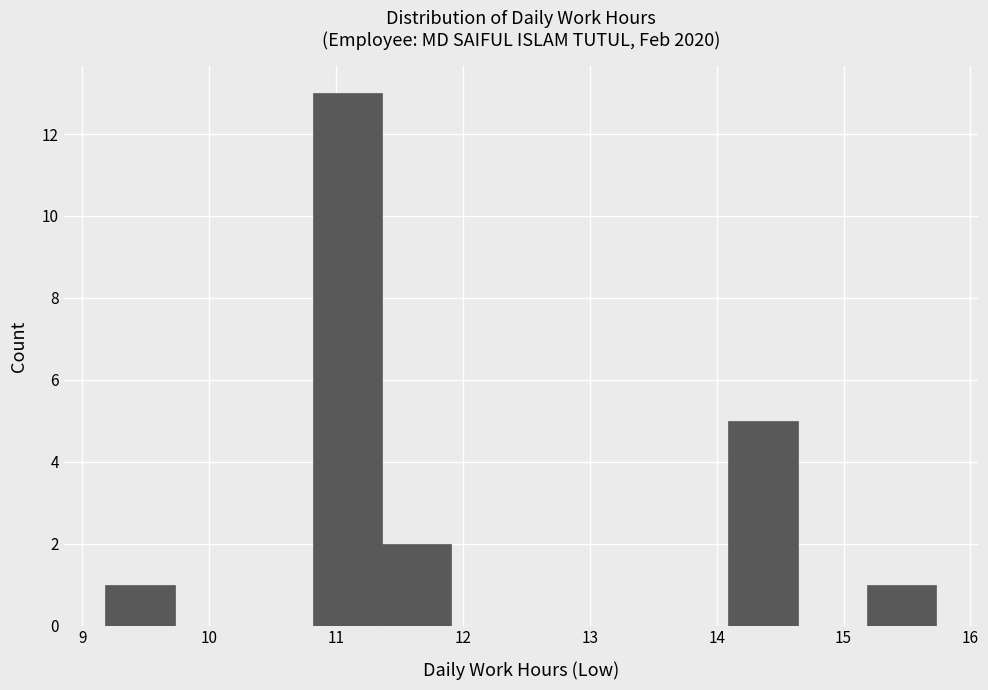

Over which range of the x-axis is the bar tallest?

10.8 to 11.4